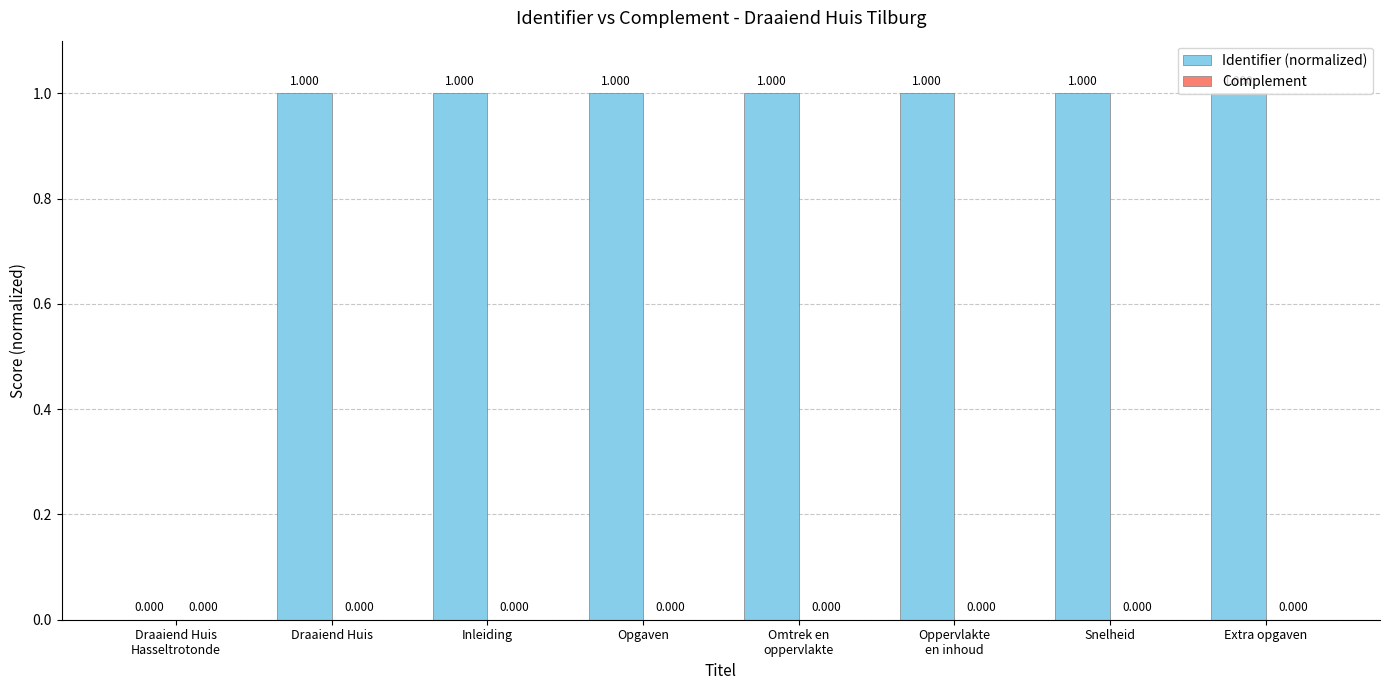

How many values exceed 0?

7